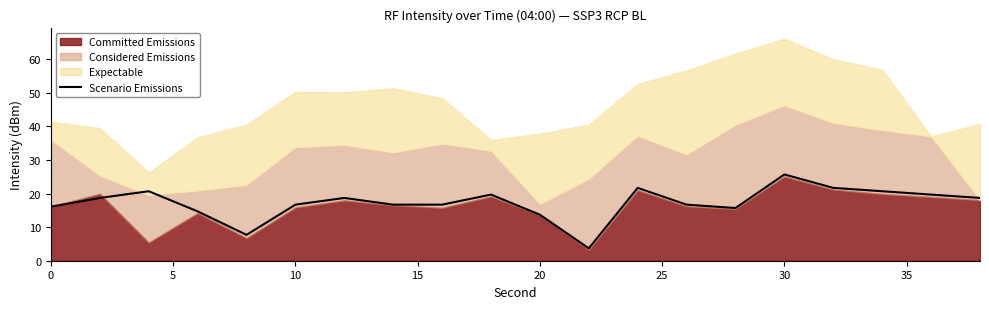

The Scenario Emissions series shows 21.4 at 20. True or false?

False